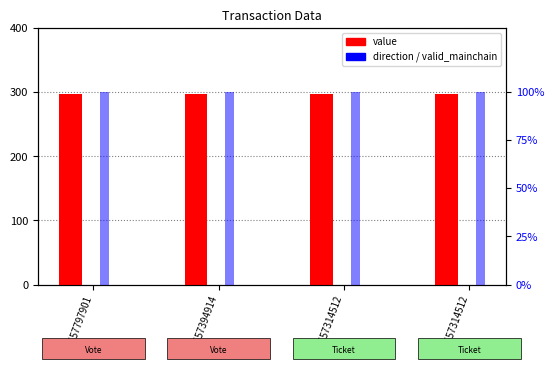

What is the maximum value shown in the chart?

297.6